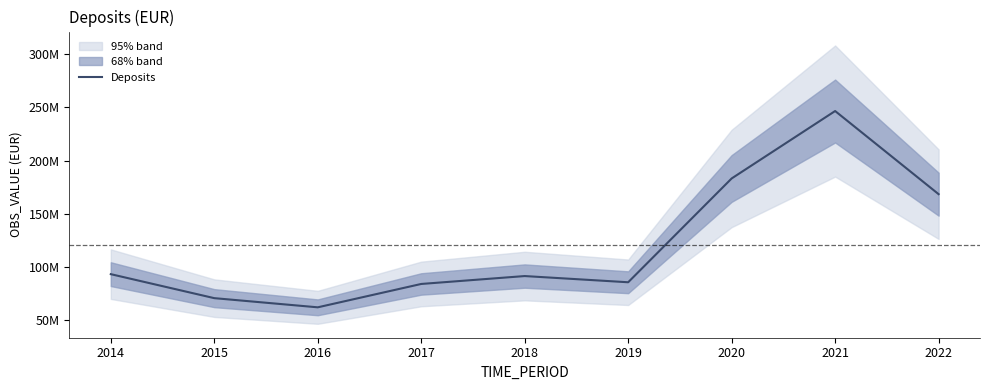

Reading left to right, transcribe all the data shown in this chart.

93221249.1	70655525.7	62028920.2	84002539.4	91434886.2	85600748.2	183245806.6	246671955.6	168469889.0